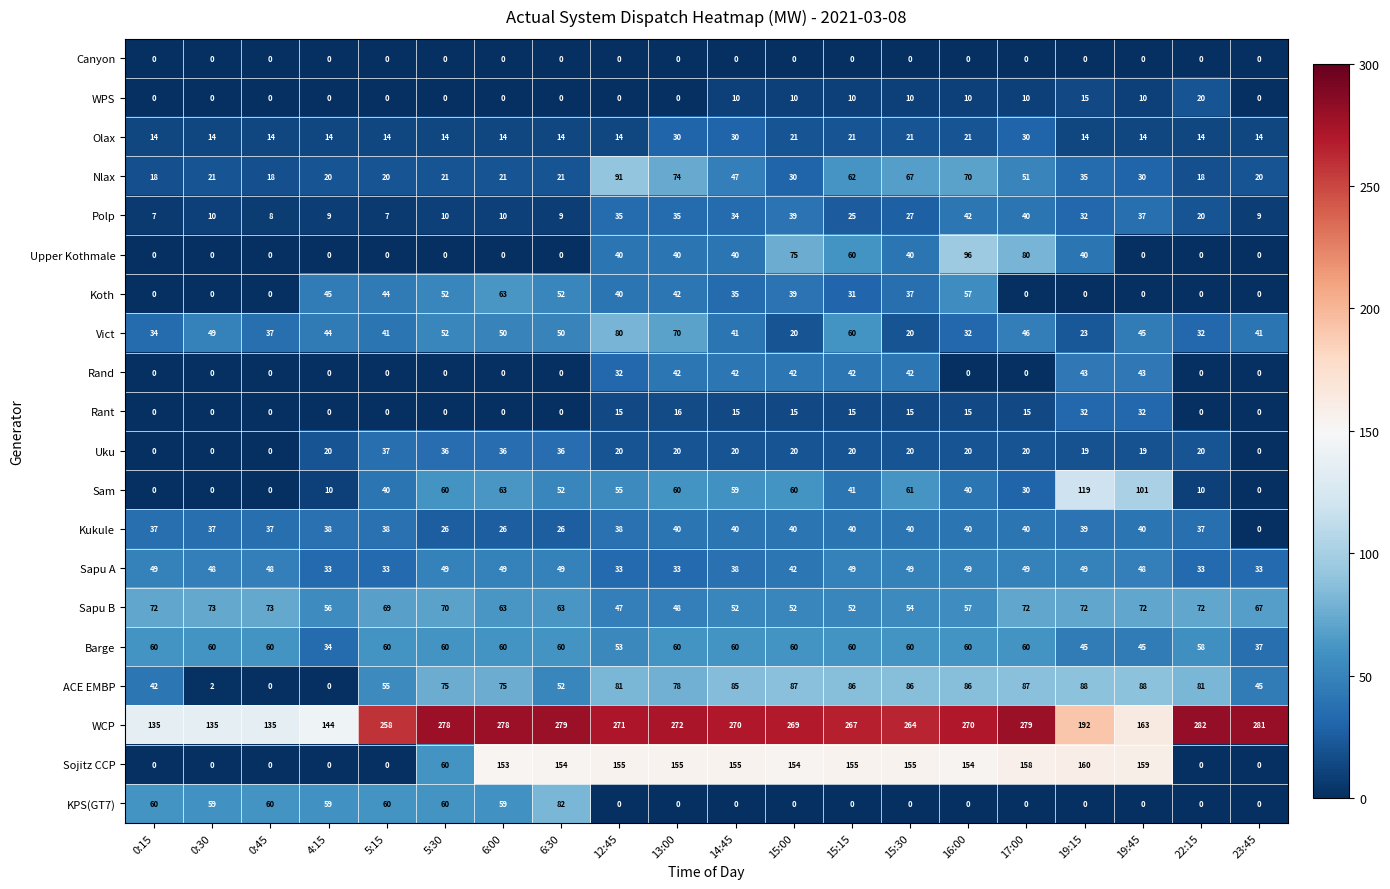

What is the greatest value displayed?

282